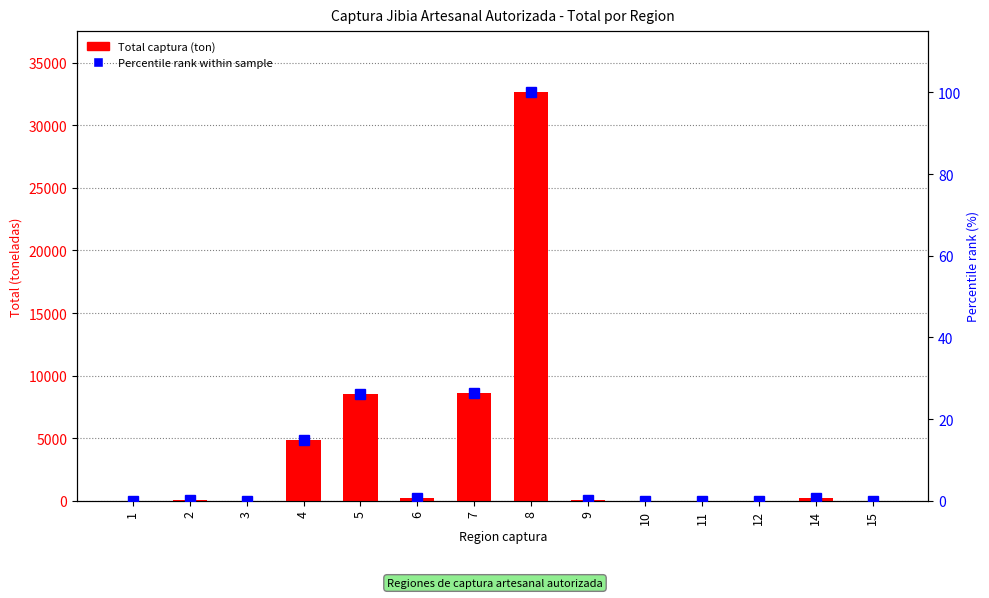

How many values in Total captura (ton) are above zero?

12